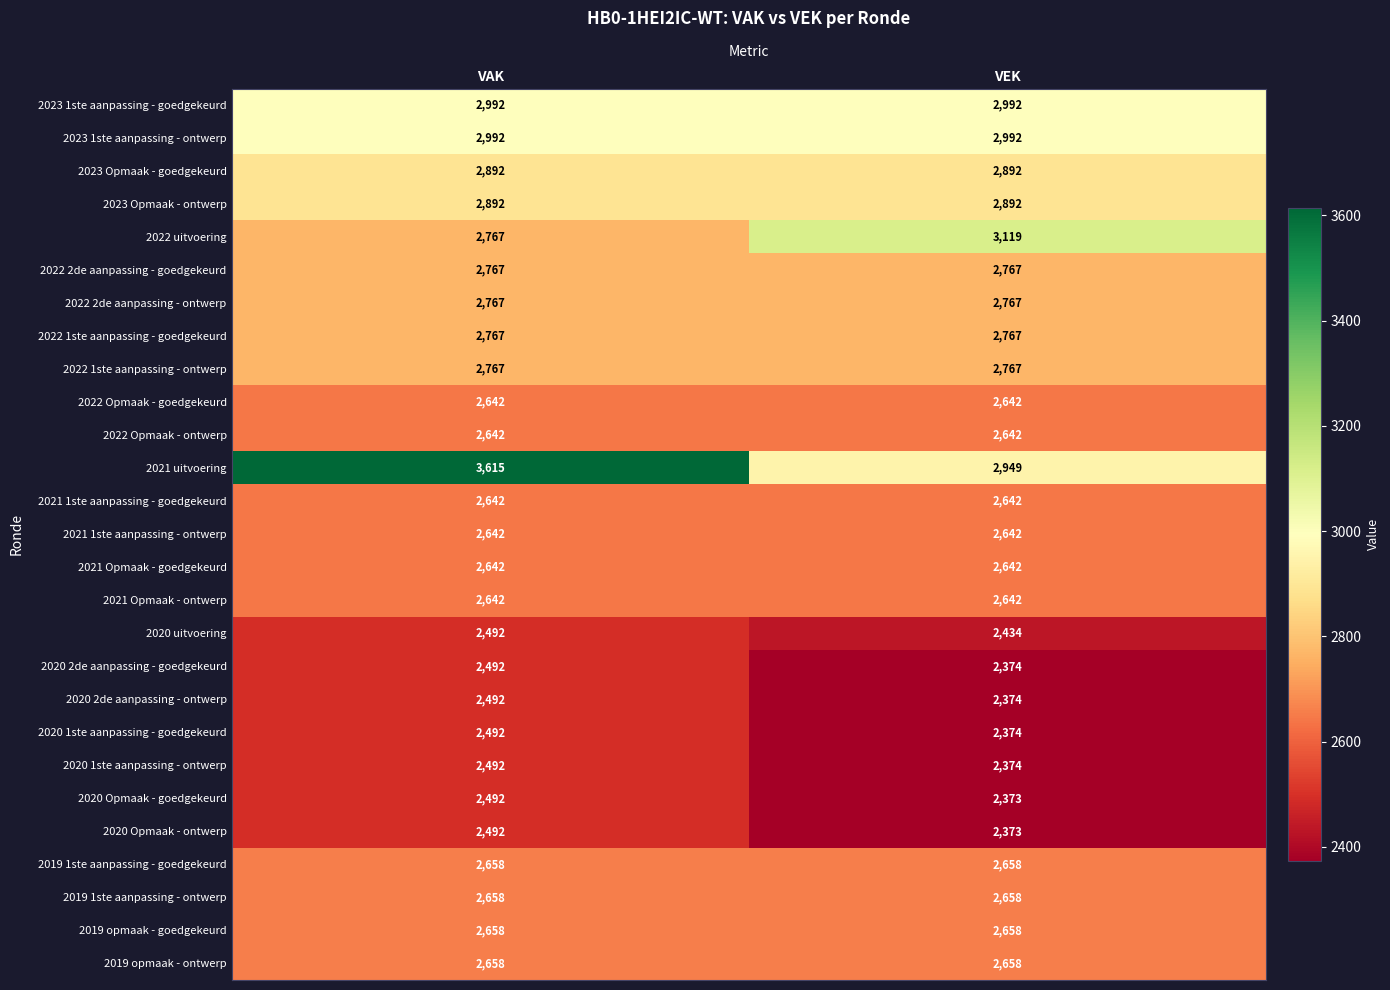

What is the minimum value shown in the chart?

2373